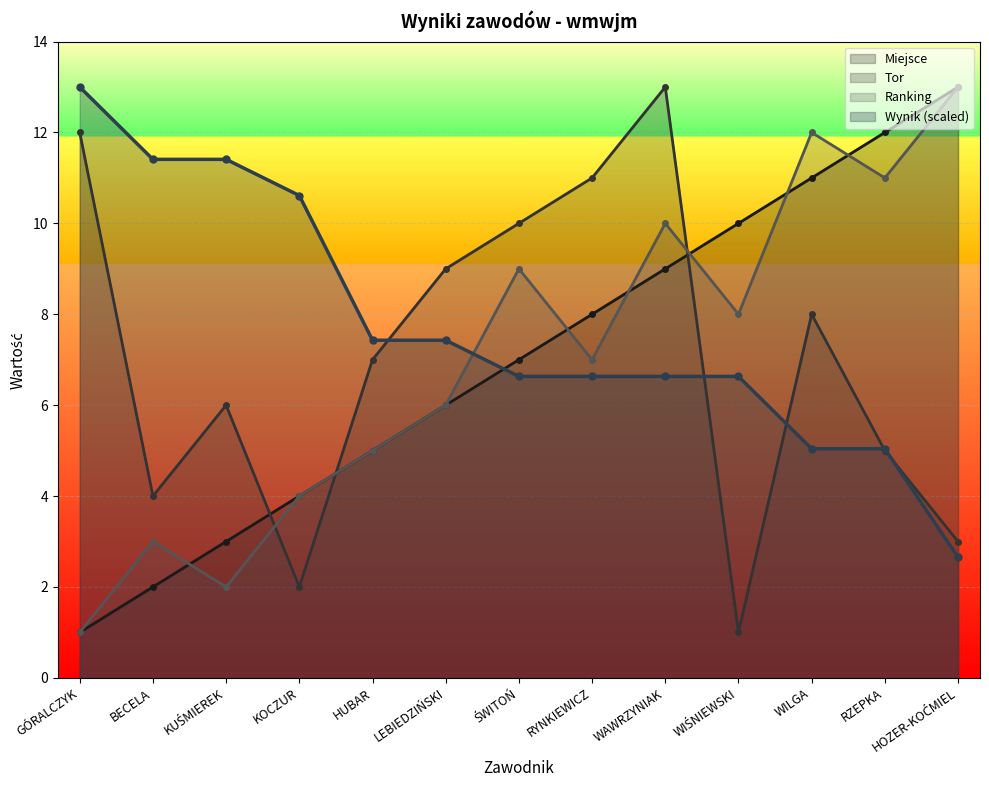

What is the value of the Tor point at the 5th from the left?

7.0